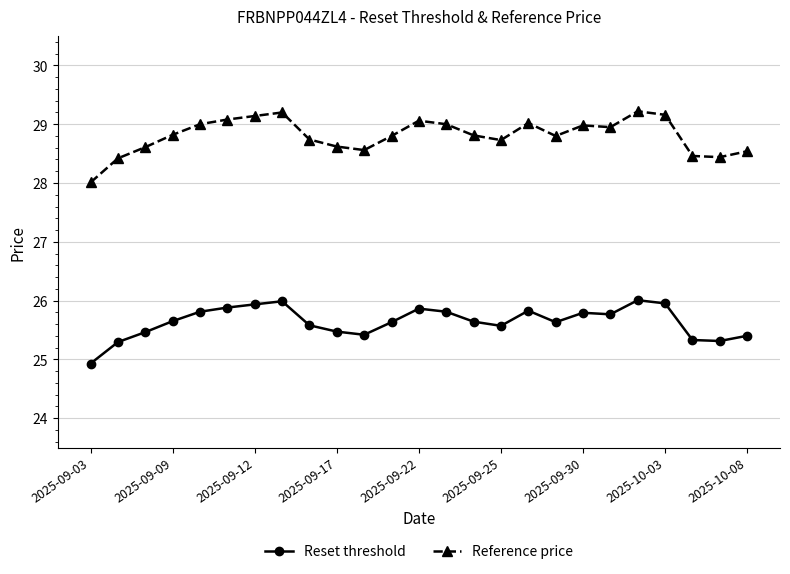

What are all the series names shown in the legend?

Reset threshold, Reference price